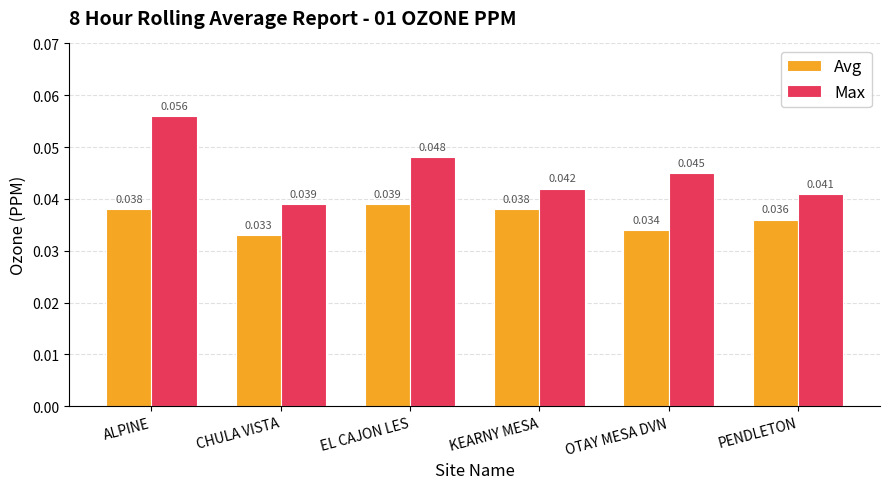

Which series has the widest spread of values?

Max